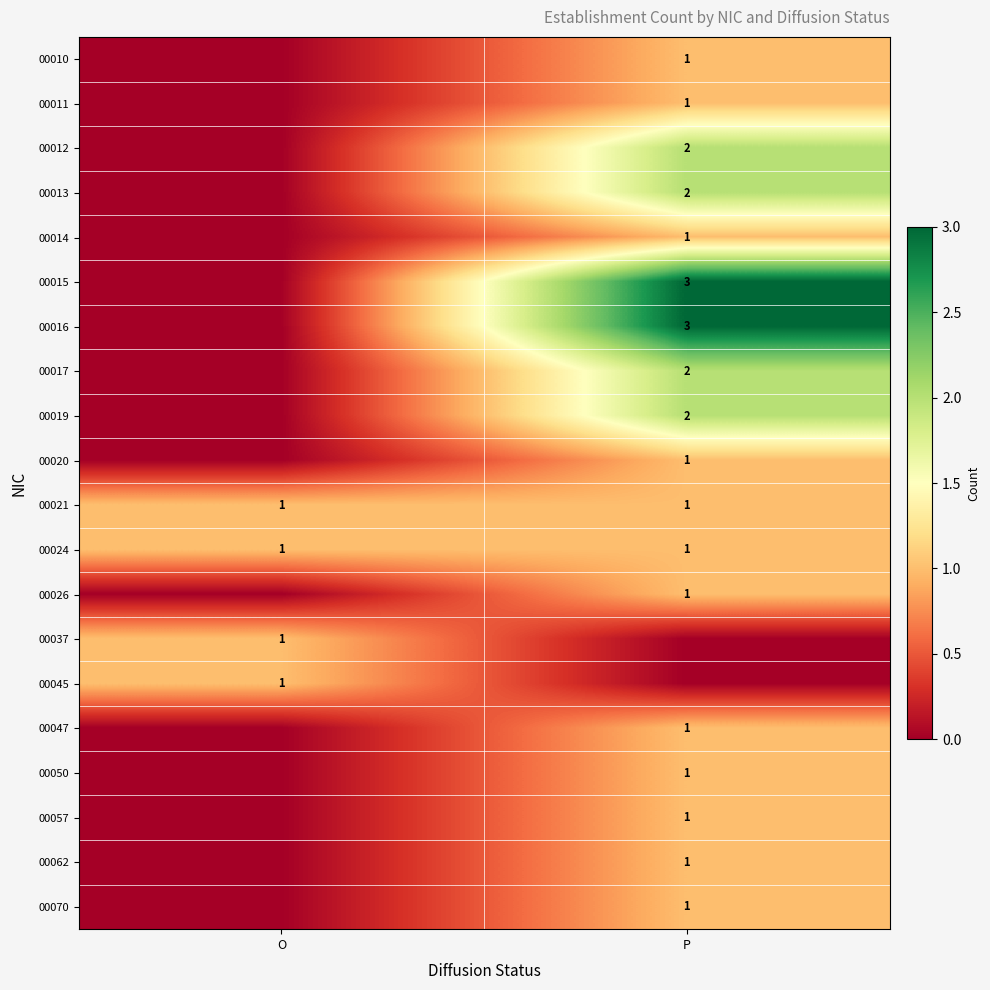

The value of 00010 at P is 1. True or false?

True